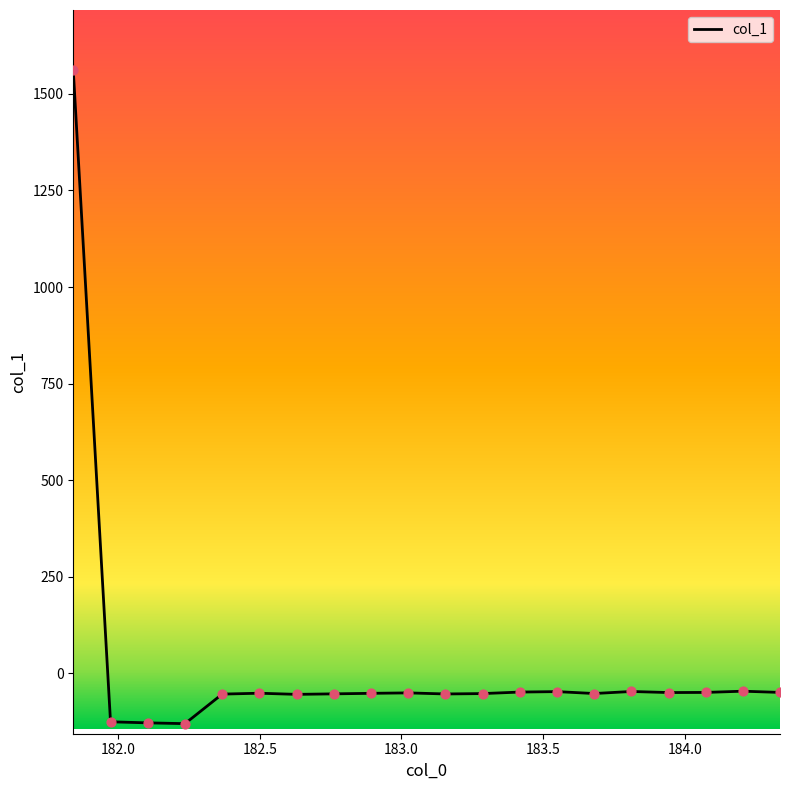

What is the greatest value displayed?

1561.0